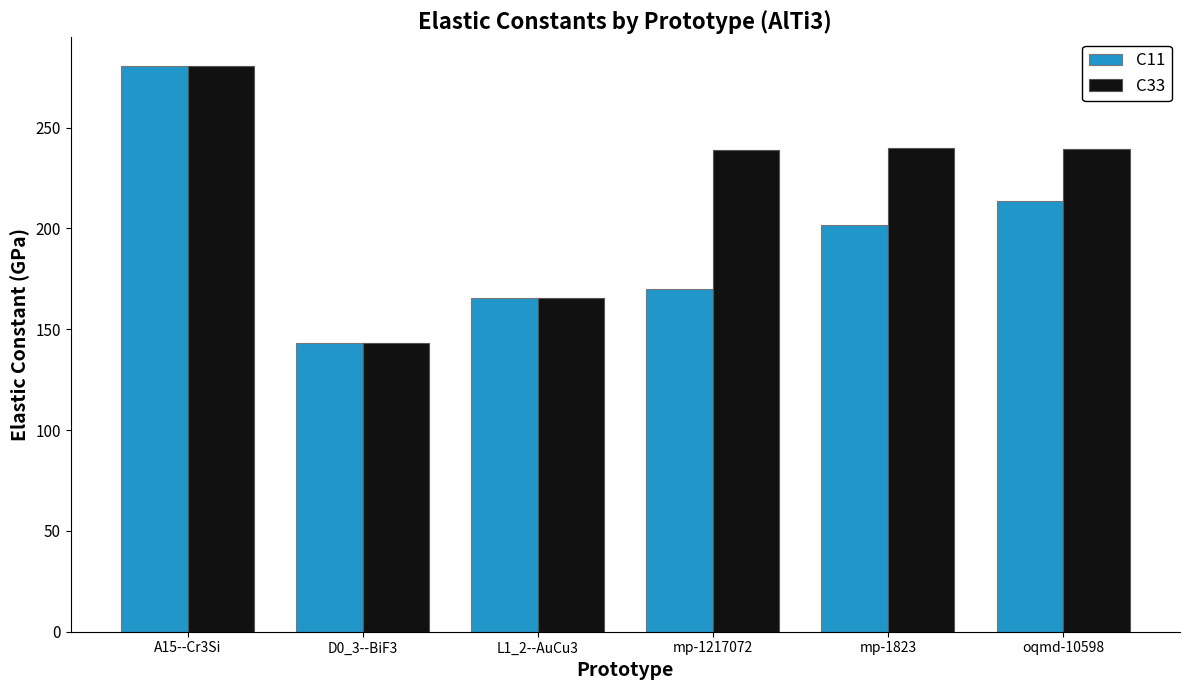

What are all the series names shown in the legend?

C11, C33